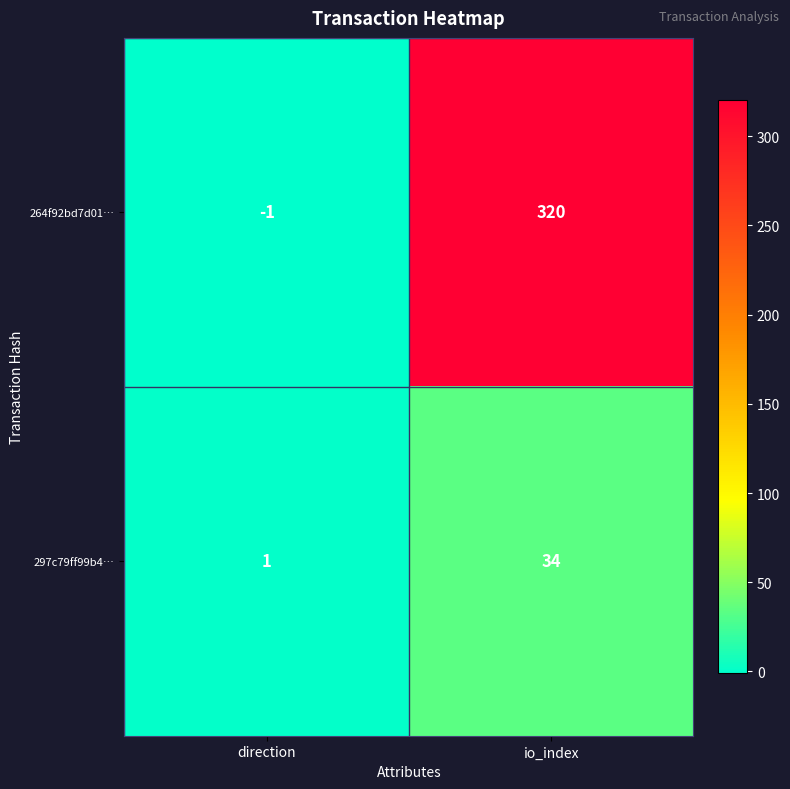

What is the maximum value shown in the chart?

320